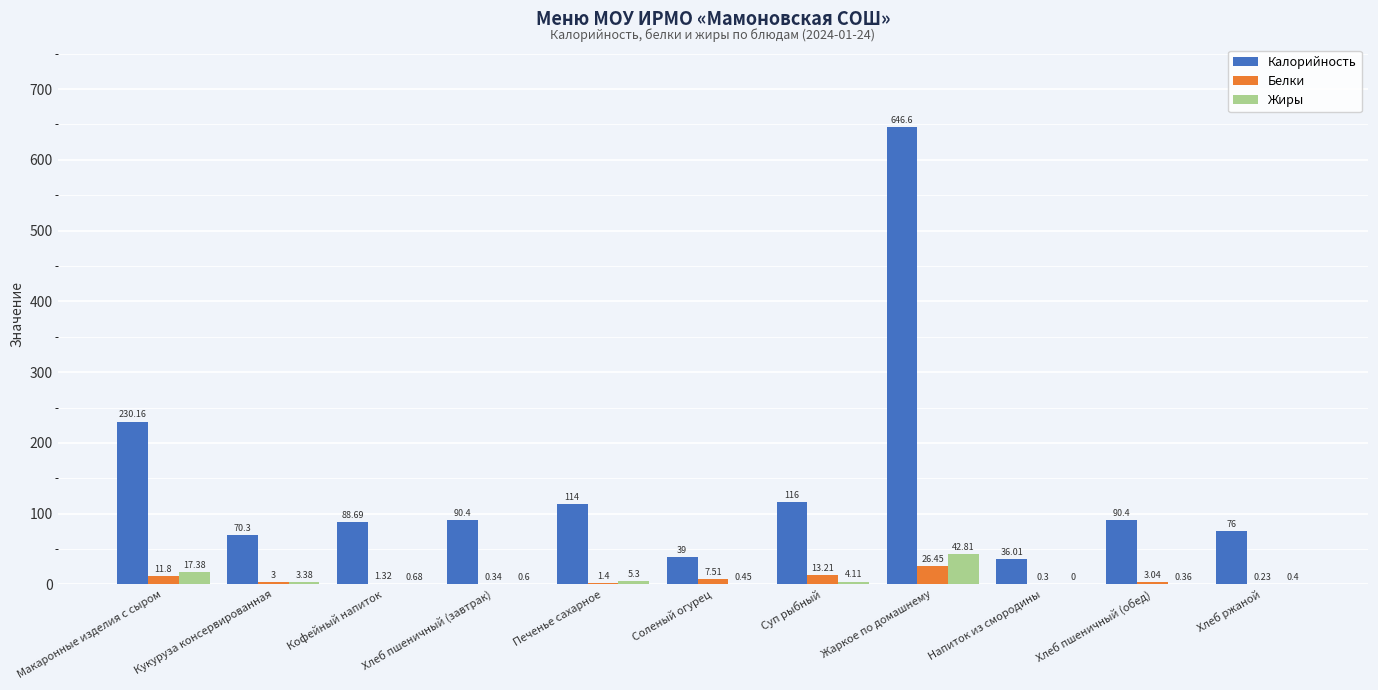

Which series has the largest total across all categories?

Калорийность